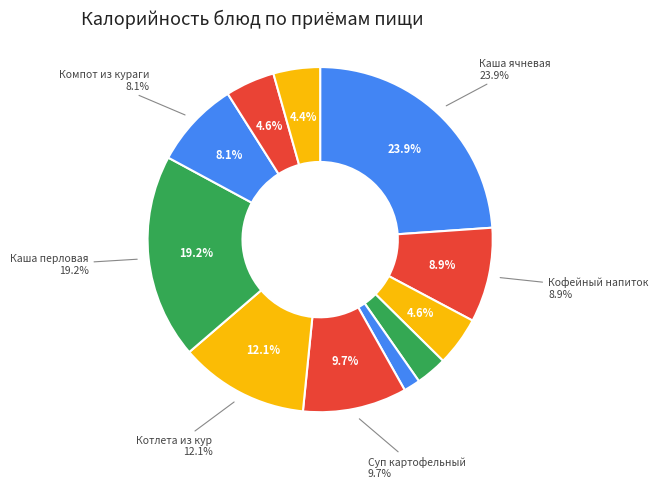

True or false: Хлеб ржано-пшеничный accounts for 3% of the total.

True